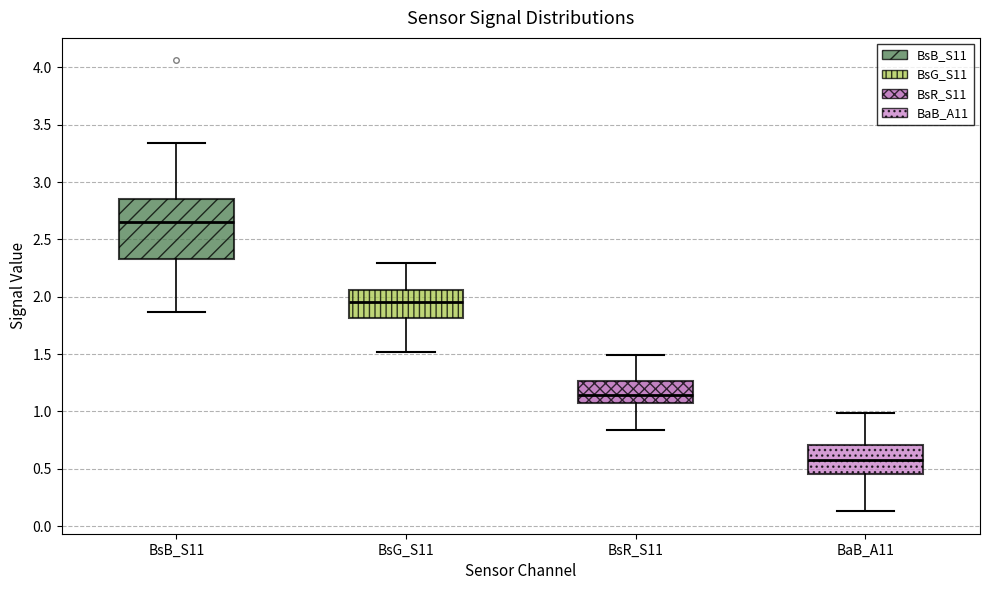

Reading left to right, read every box against the y-axis: the position of its median line, the range the box covers, and the ends of its whiskers. The values are not printed on the chart, so give them approximately, as read against the axis.

BsB_S11: median 2.65, box 2.35 to 2.85, whiskers 1.85 to 3.35
BsG_S11: median 1.95, box 1.80 to 2.05, whiskers 1.50 to 2.30
BsR_S11: median 1.15, box 1.05 to 1.25, whiskers 0.85 to 1.50
BaB_A11: median 0.60, box 0.45 to 0.70, whiskers 0.15 to 1.00